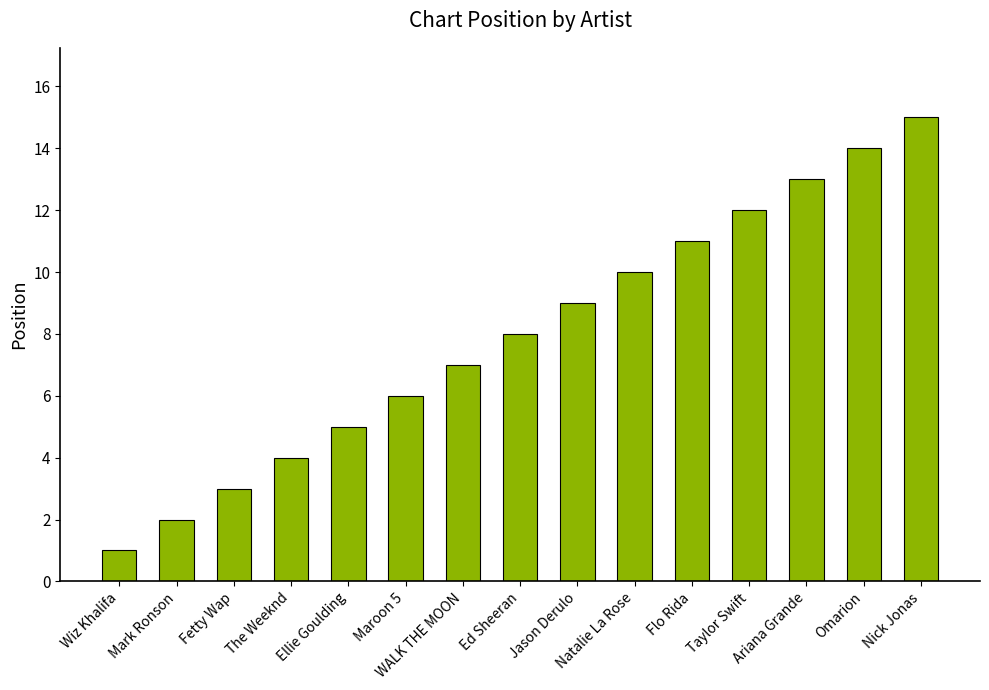

How many series are shown in this chart?

1